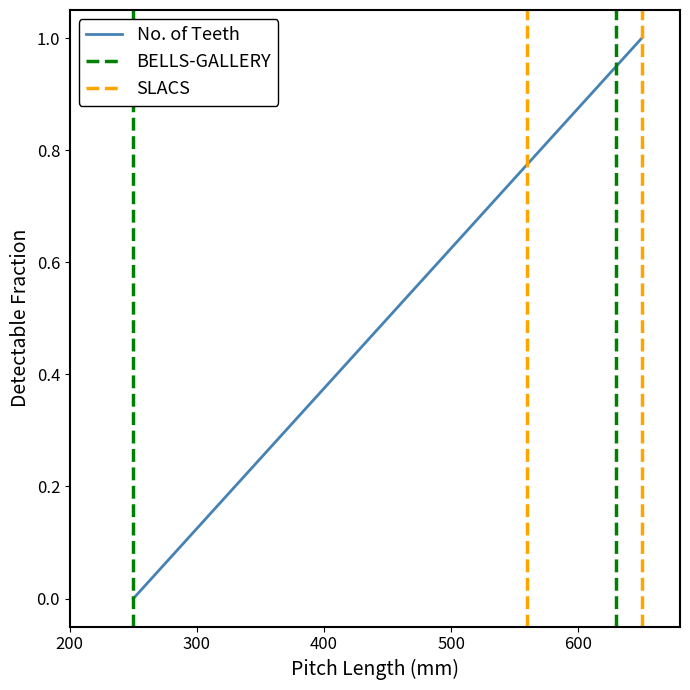

Is this an area chart (filled region under the line)?

No